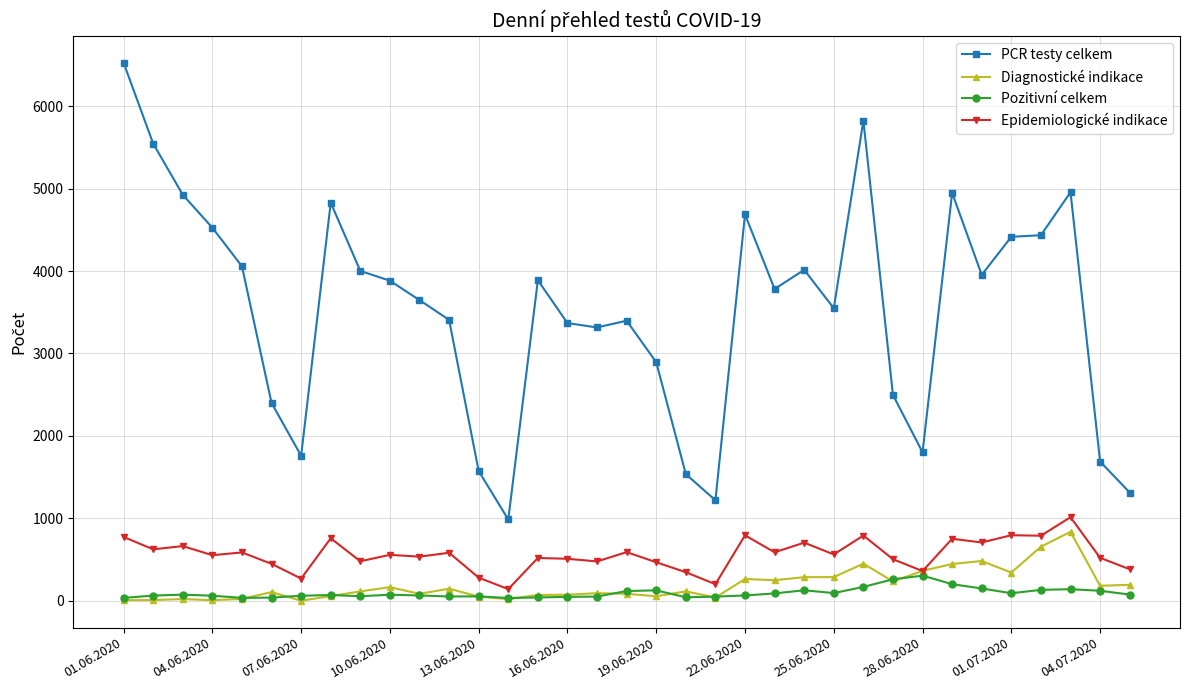

How many values in the PCR testy celkem series are below 3783?

17